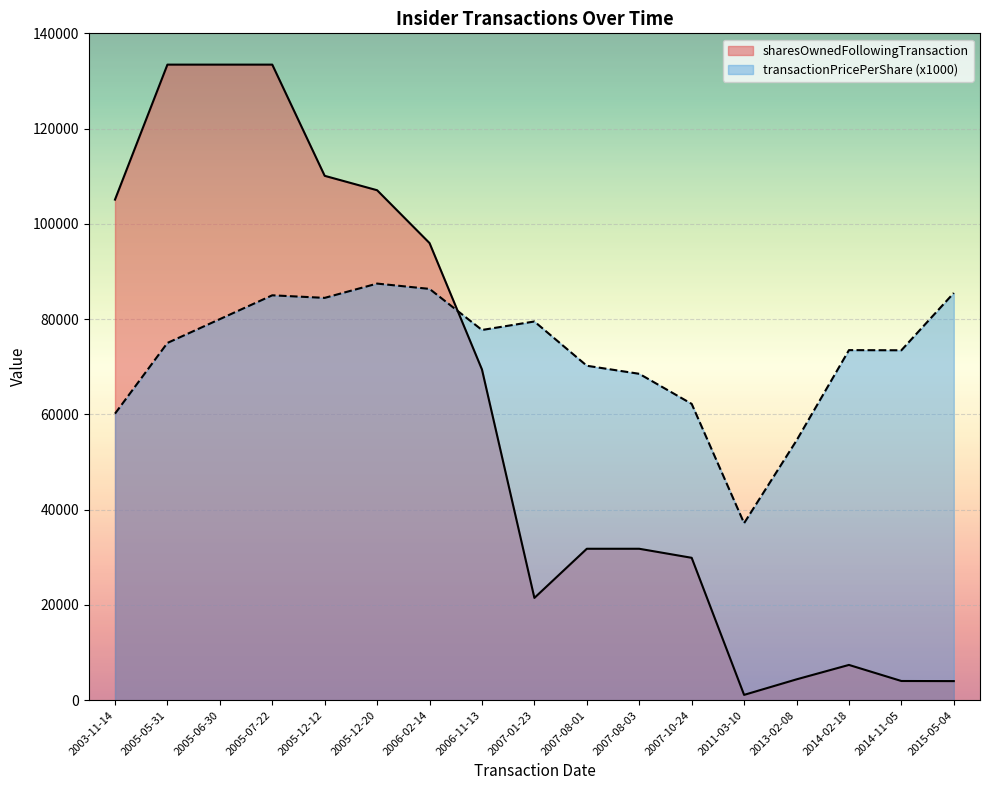

What is the total value across all series at 2006-11-13?

147144.2